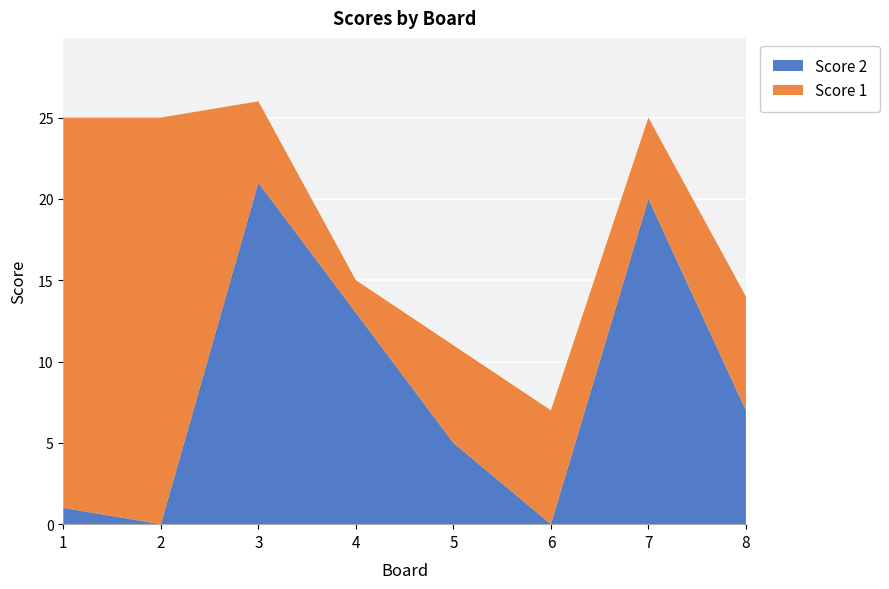

Reading left to right, transcribe all the data shown in this chart.

Score 1: 1=24	2=25	3=5	4=2	5=6	6=7	7=5	8=7
Score 2: 1=1	2=0	3=21	4=13	5=5	6=0	7=20	8=7